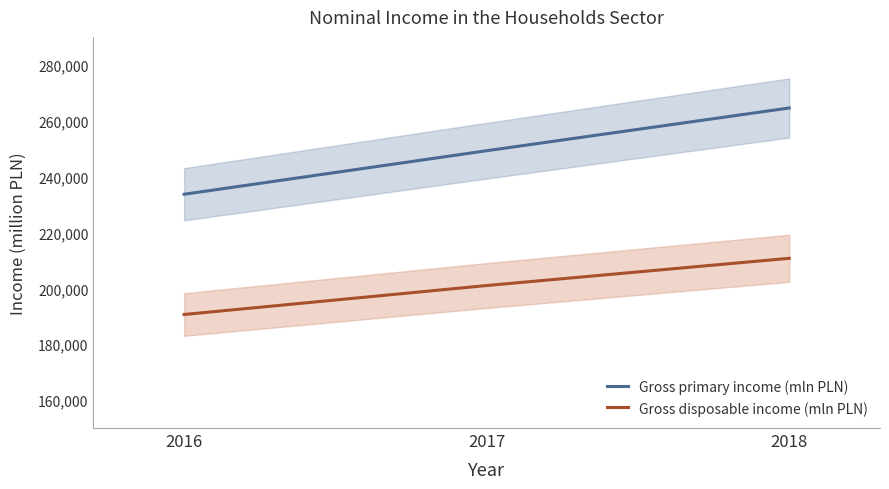

Which category has the highest value across all series?

2018